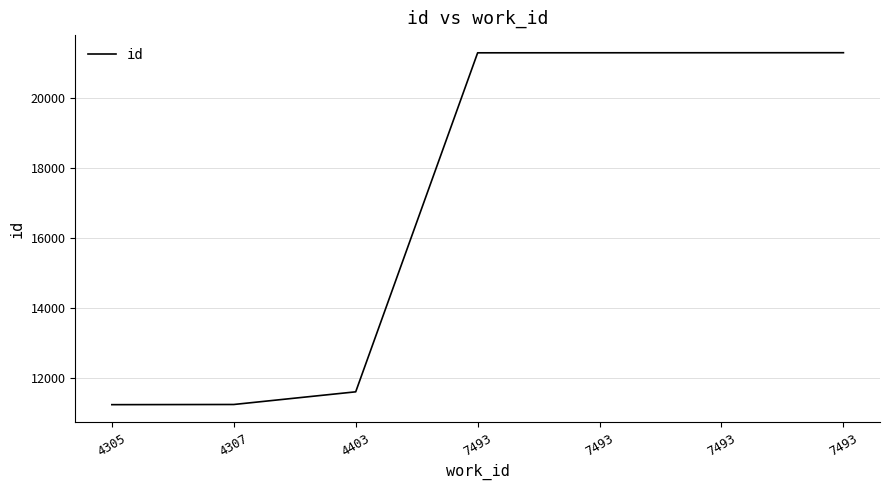

How many categories are shown in the chart?

7